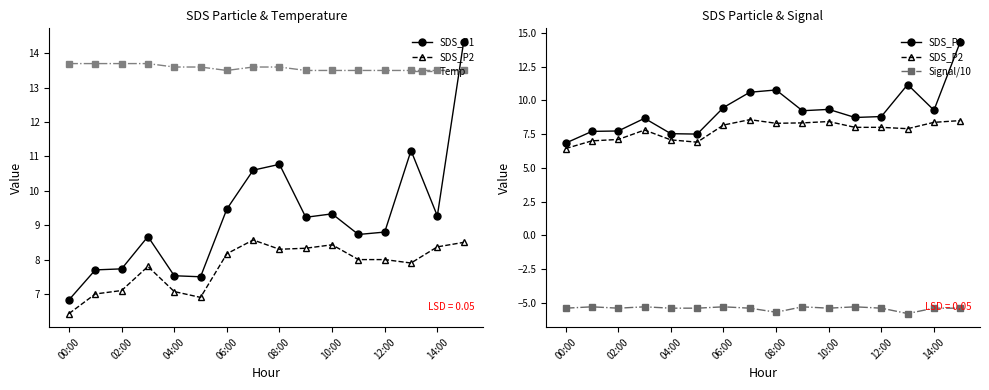

Rank the series at 14:00 from lowest to highest value.

Signal/10, SDS_P2, SDS_P1, Temp